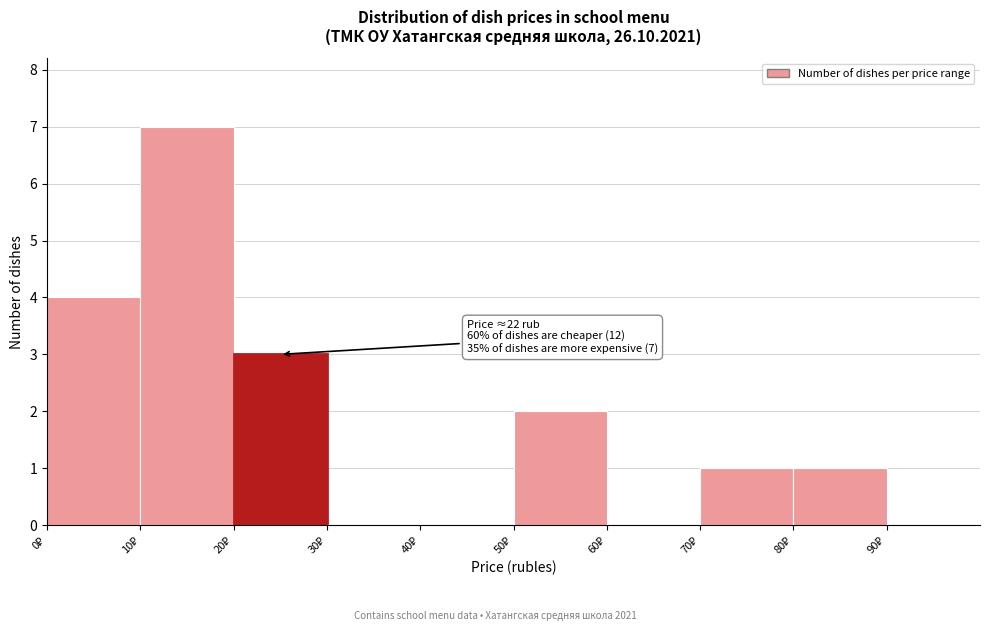

Which range on the x-axis has the tallest bar?

10 to 20